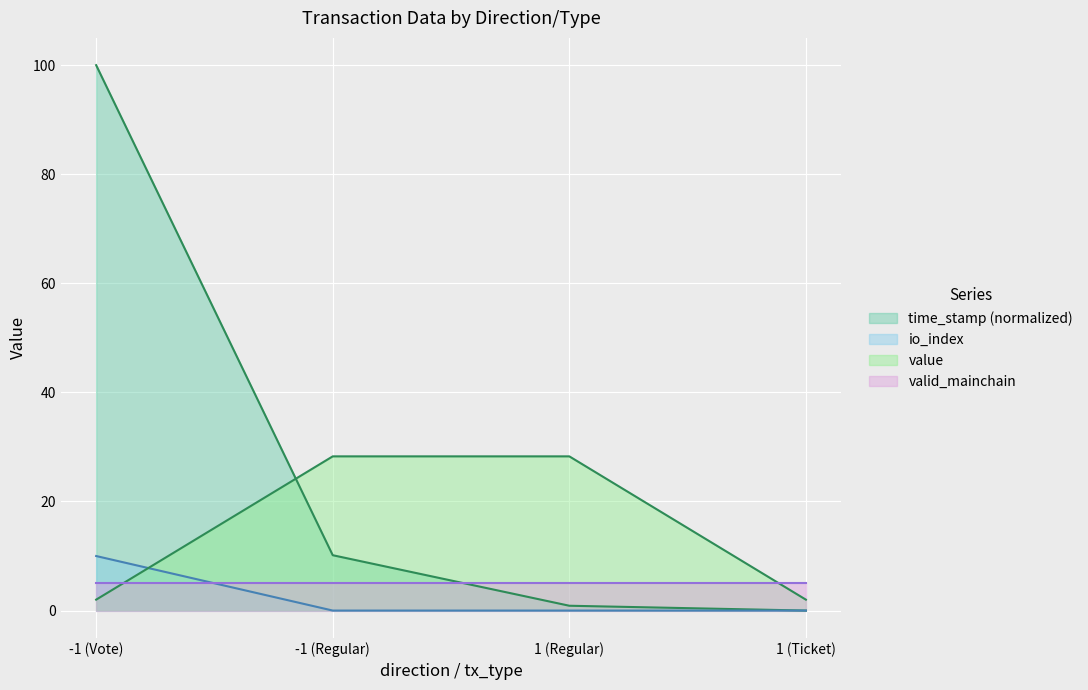

Which category has the lowest value in the value series?

-1 (Vote)